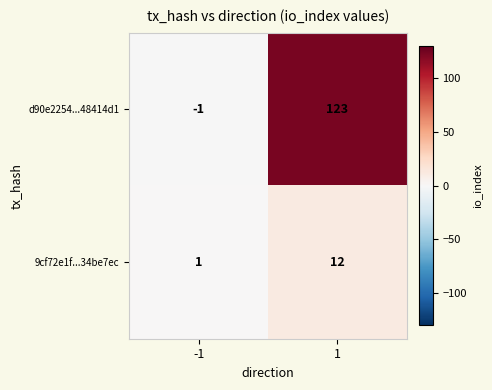

List the series in order of their overall mean, lowest first.

9cf72e1f...34be7ec, d90e2254...48414d1